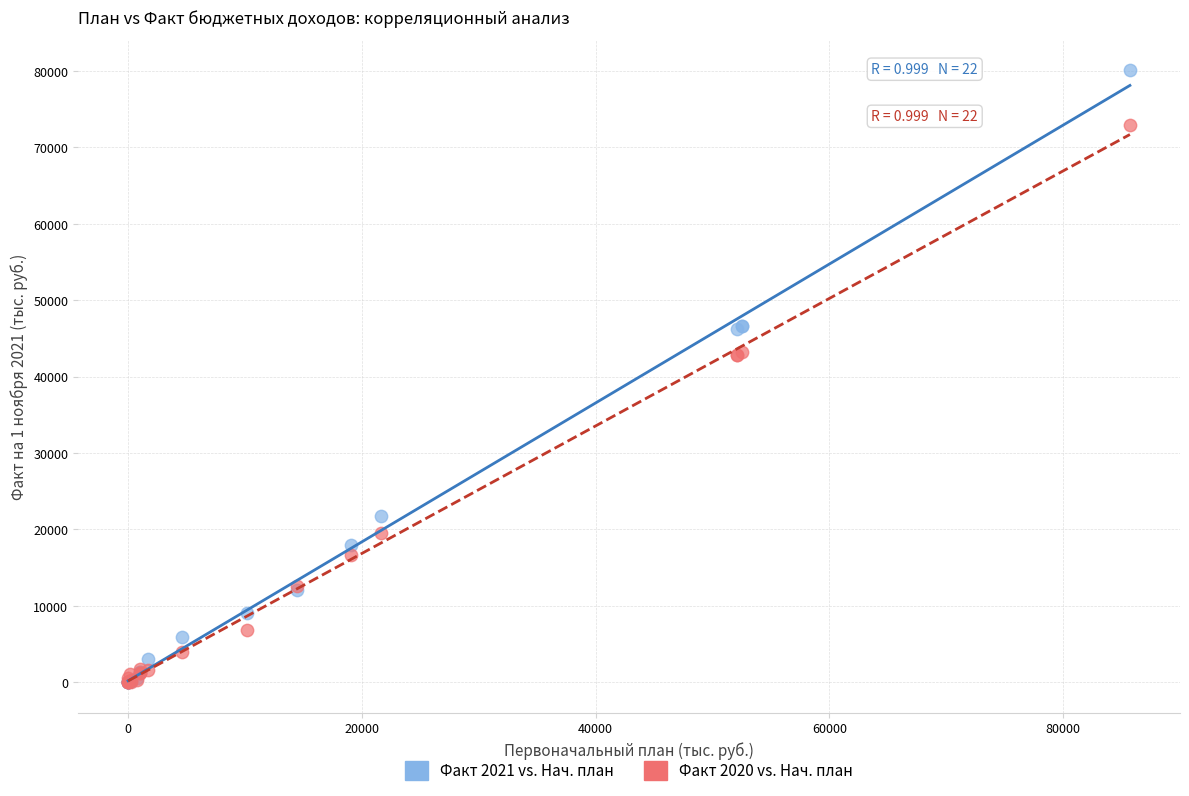

Which series reaches the maximum Y coordinate?

Факт 2021 vs. Нач. план